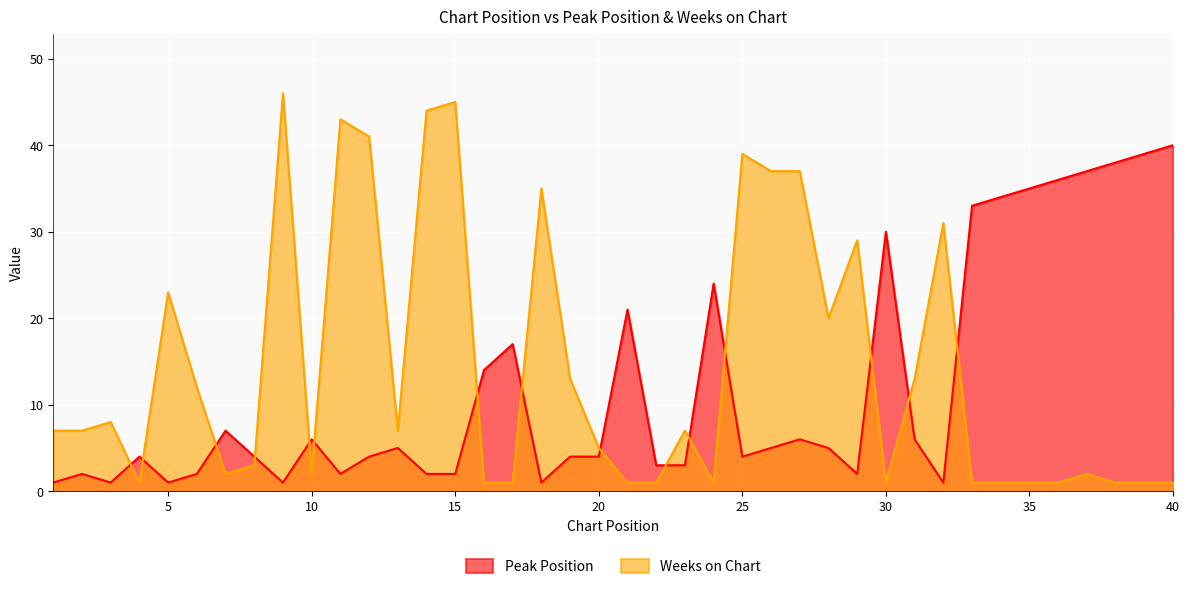

True or false: Peak Position has a value of 34 at 21.

False